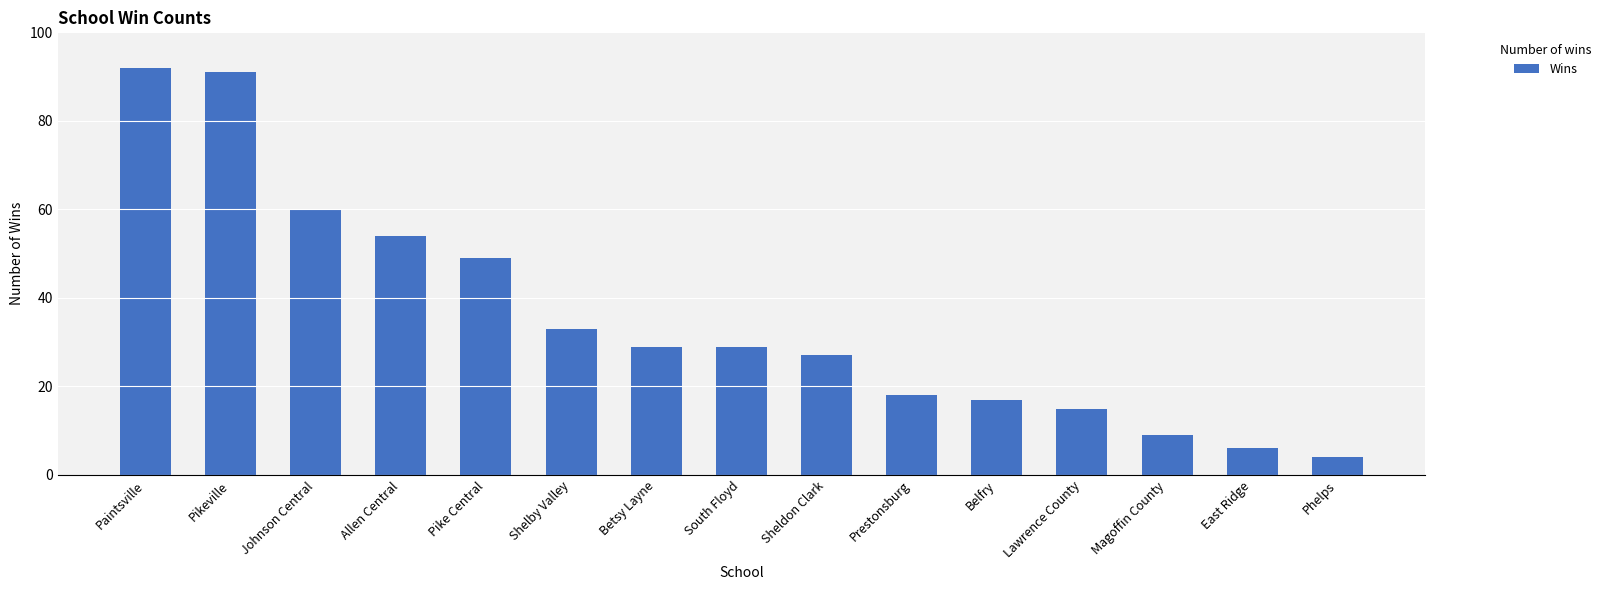

What is the sum of all values?

533